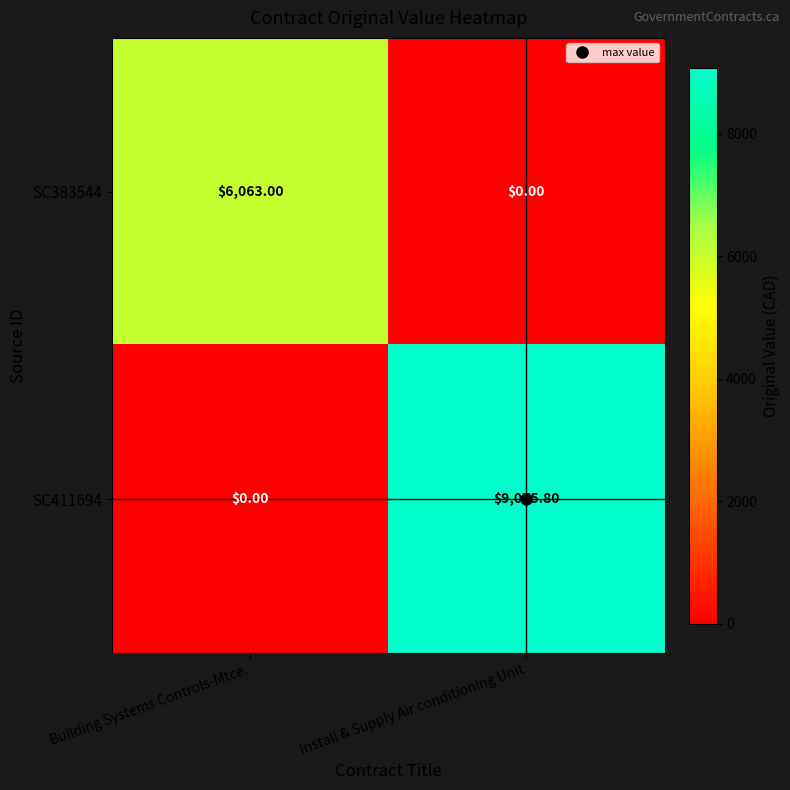

Count the number of data series in this chart.

2